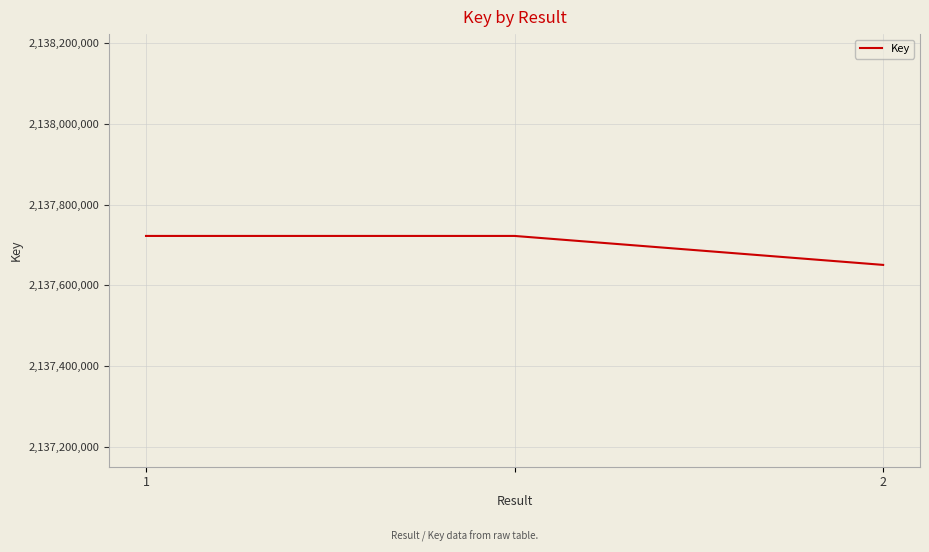

What is the maximum value shown in the chart?

2137722658